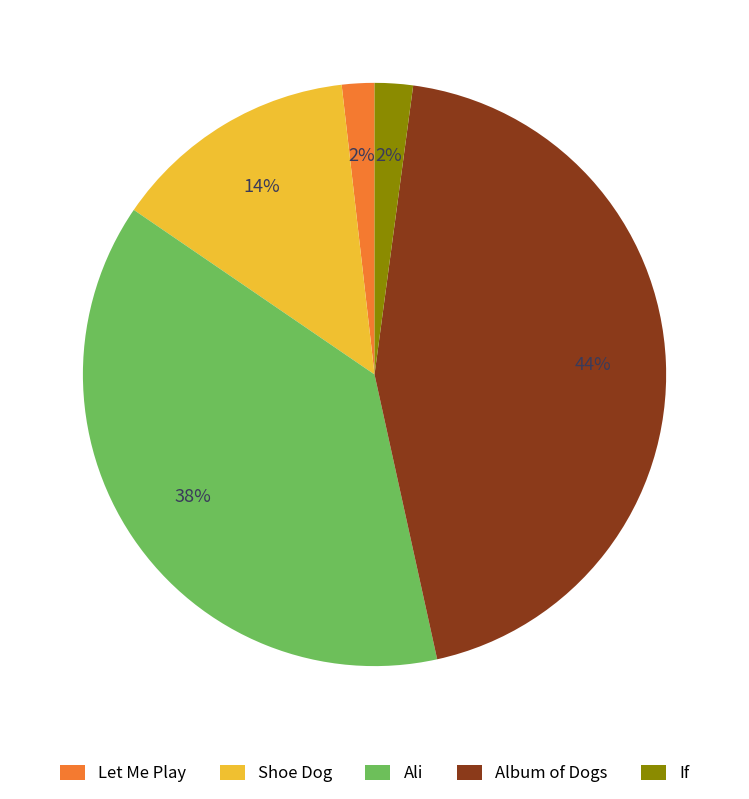

Is the sum of Shoe Dog and Ali greater than half?

Yes